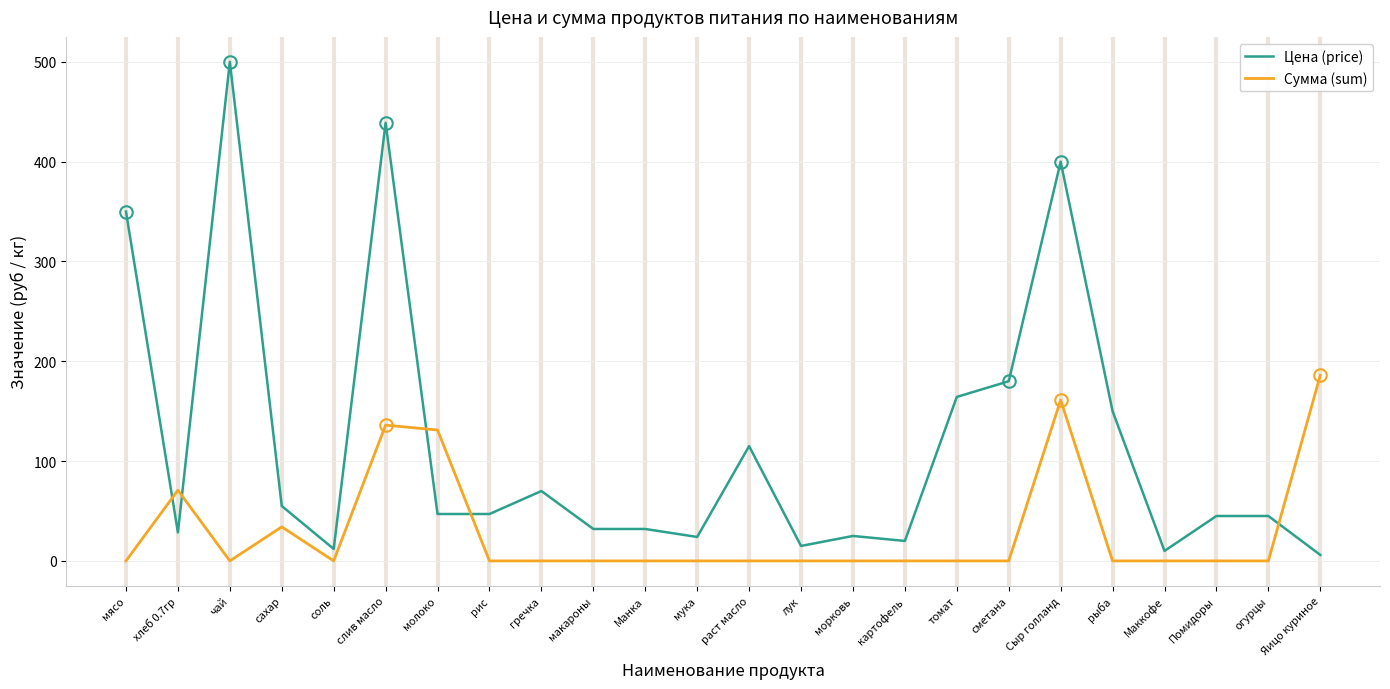

Is it true that Сумма (sum) equals -117.3 at макароны?

False